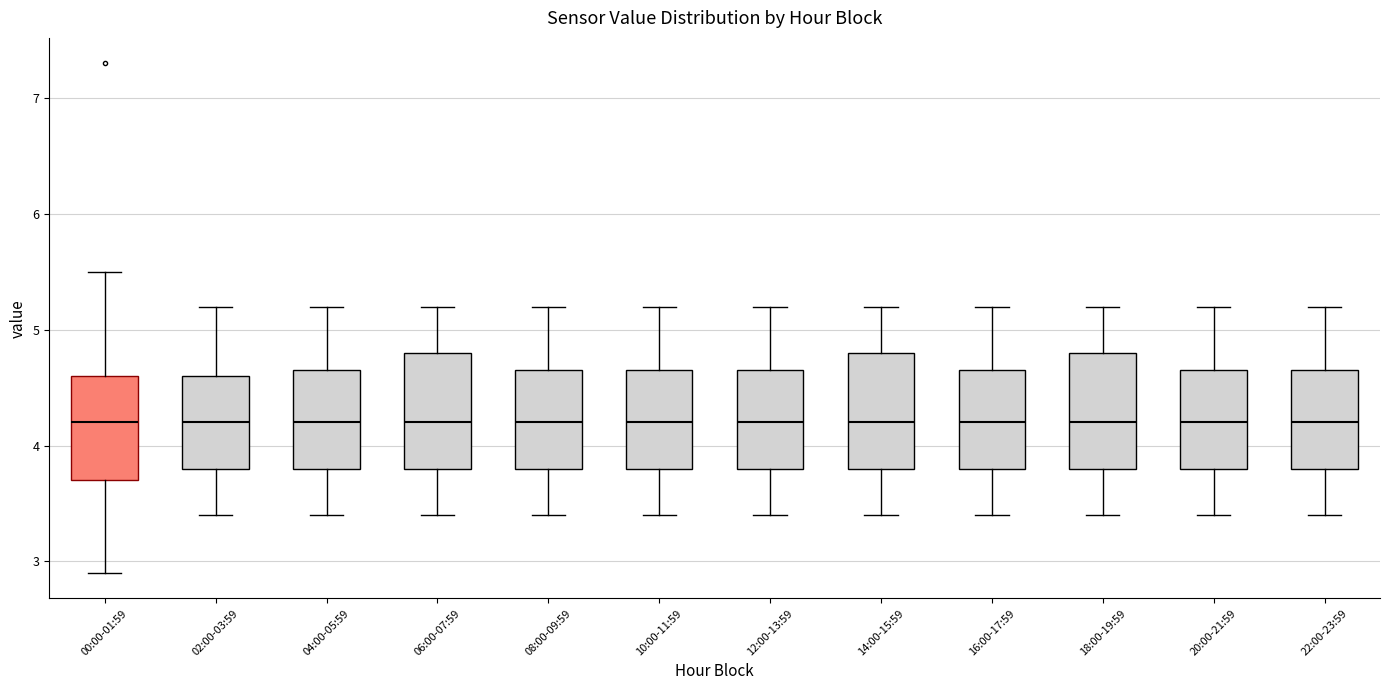

Where does the lower whisker of the box for 12:00-13:59 end on the y-axis? The values are not printed on the chart, so give them approximately, as read against the axis.

3.4